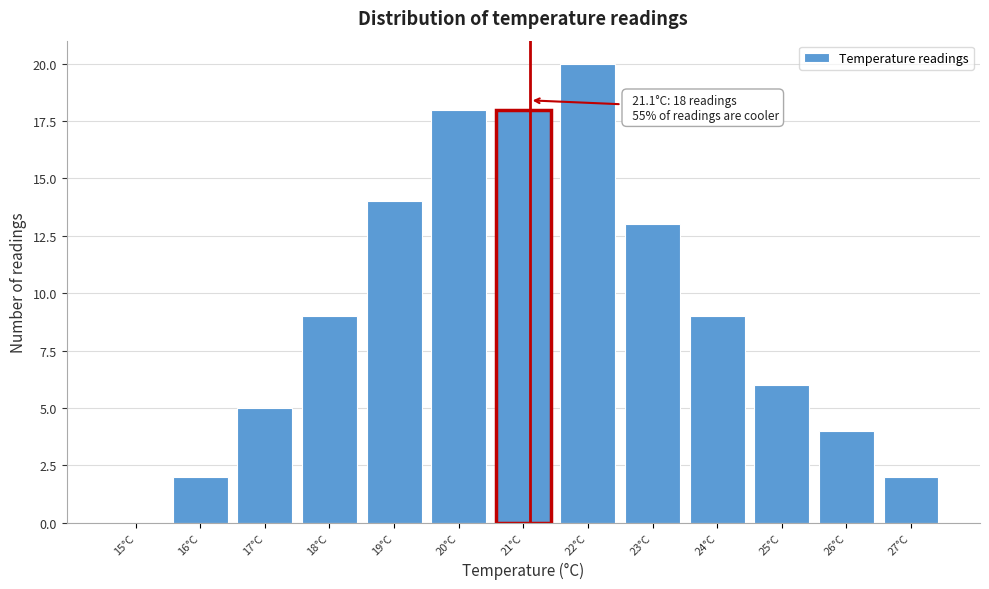

Which range on the x-axis has the tallest bar?

21.5 to 22.5